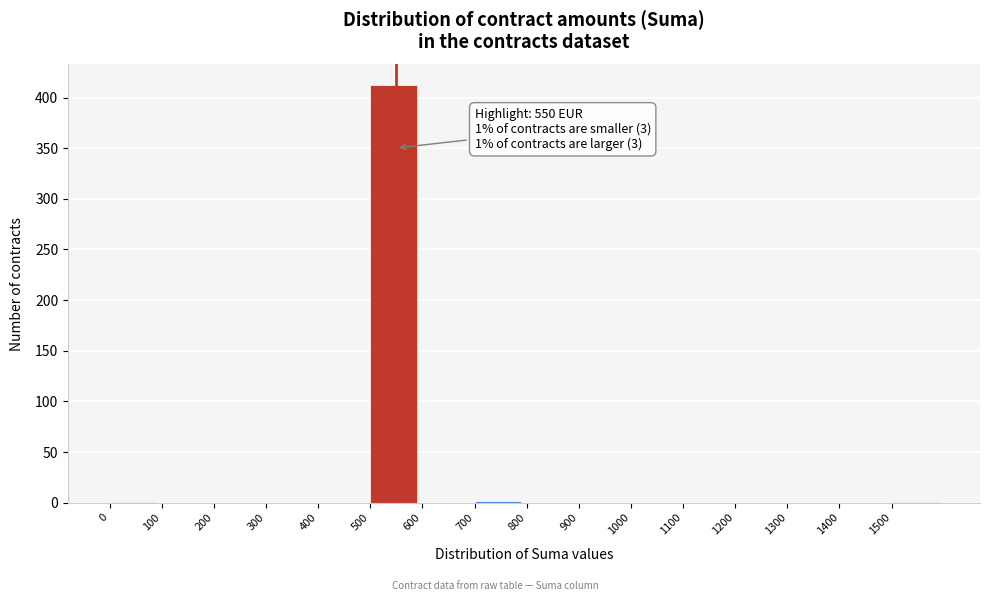

Over which range of the x-axis is the bar tallest?

500 to 600